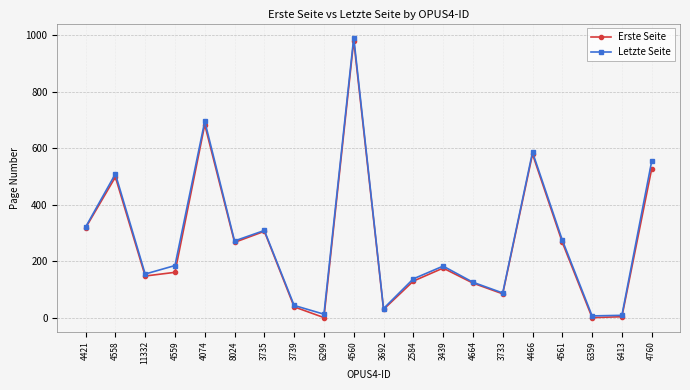

Which series changed the most between 8024 and 4466?

Letzte Seite